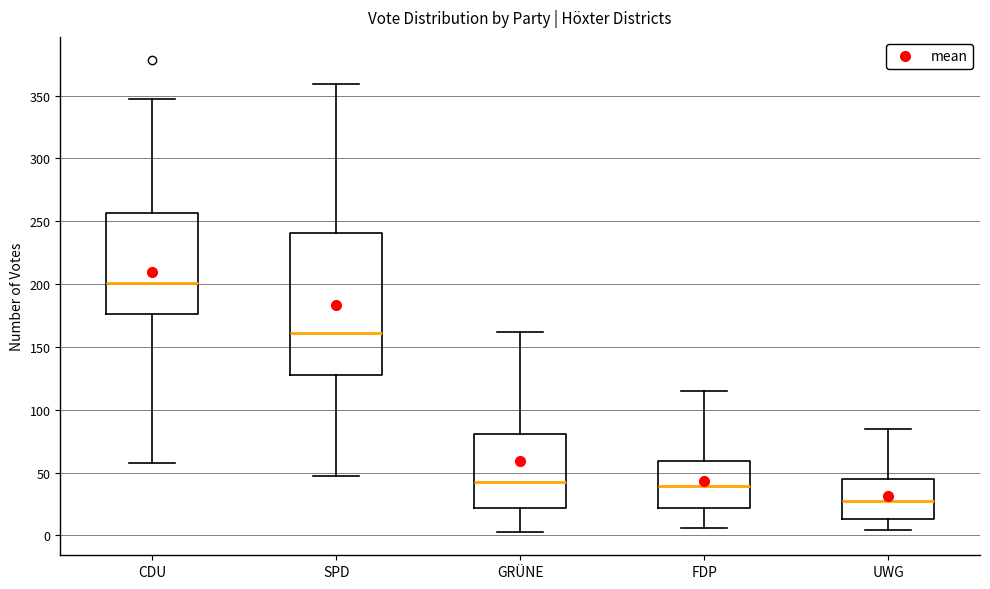

Where is the lower edge of the box for SPD on the y-axis? The values are not printed on the chart, so give them approximately, as read against the axis.

130